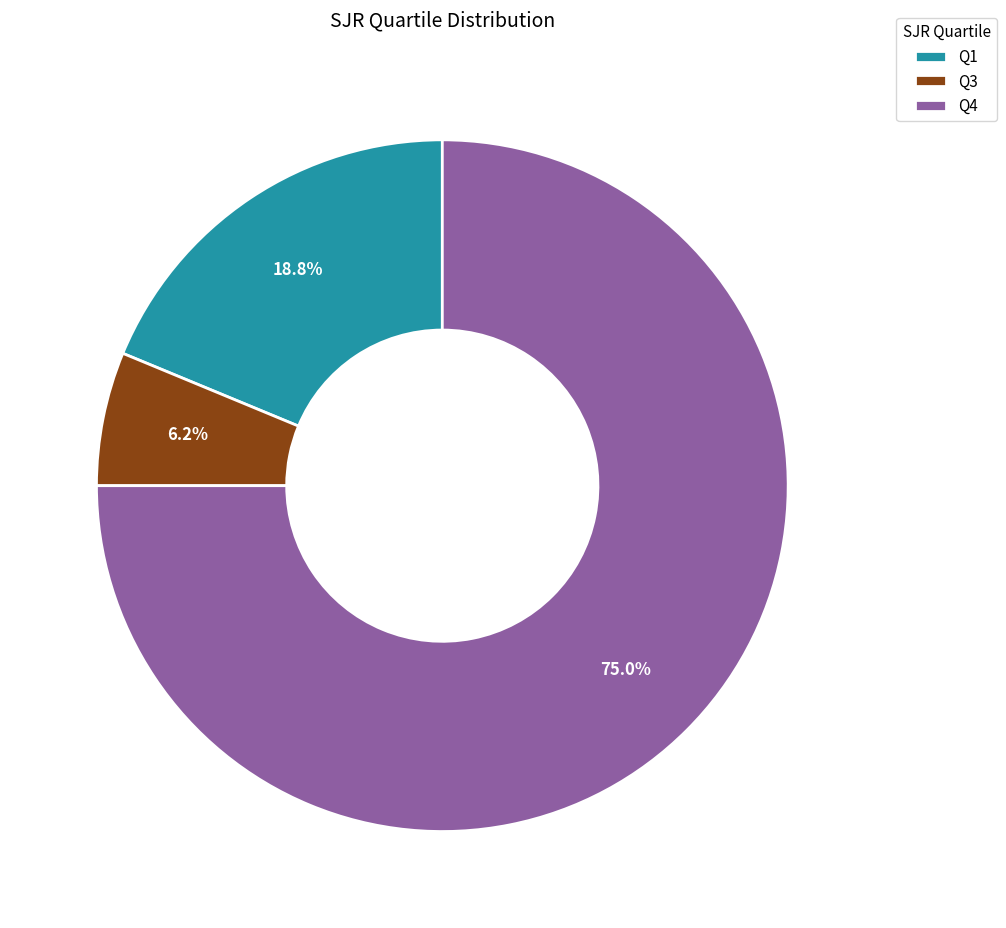

Does any single category account for the majority?

Yes